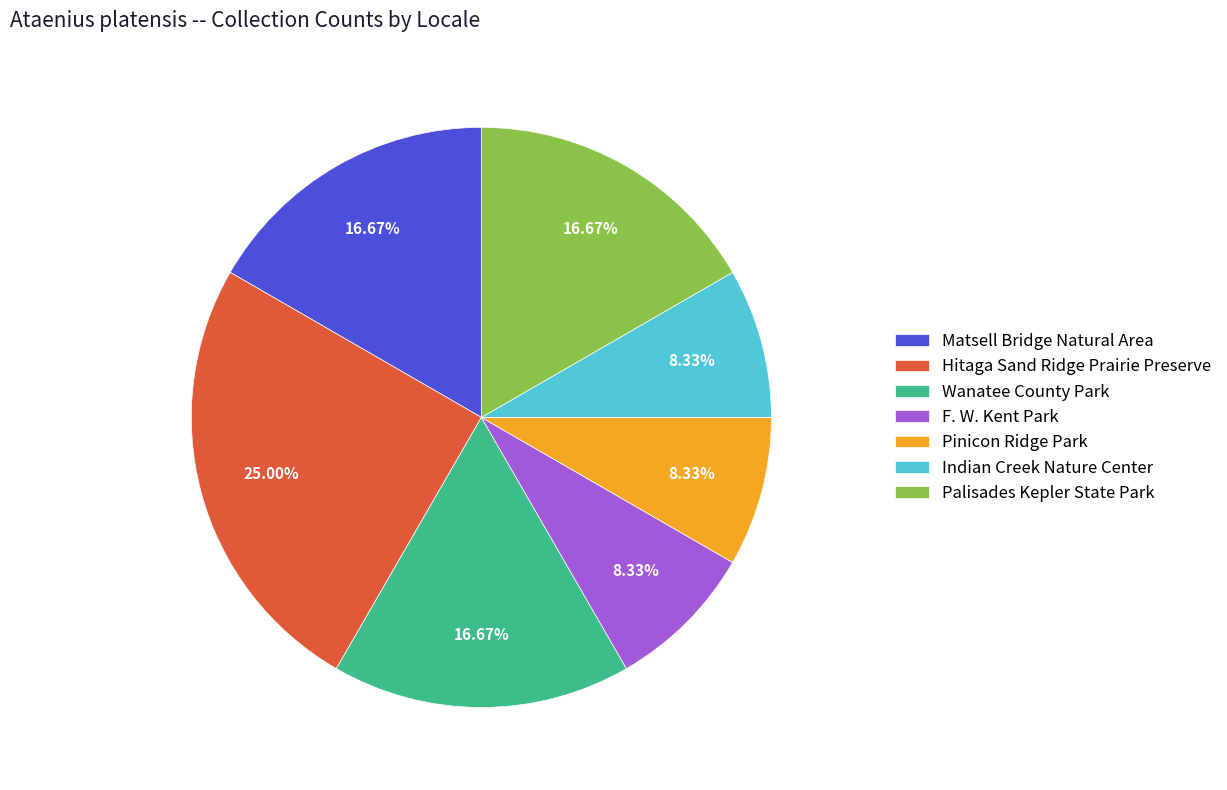

Which category has the biggest portion of the pie?

Hitaga Sand Ridge Prairie Preserve